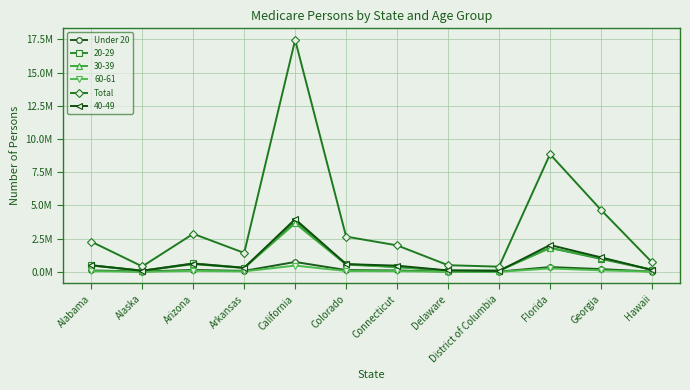

Does the chart have visible grid lines?

Yes